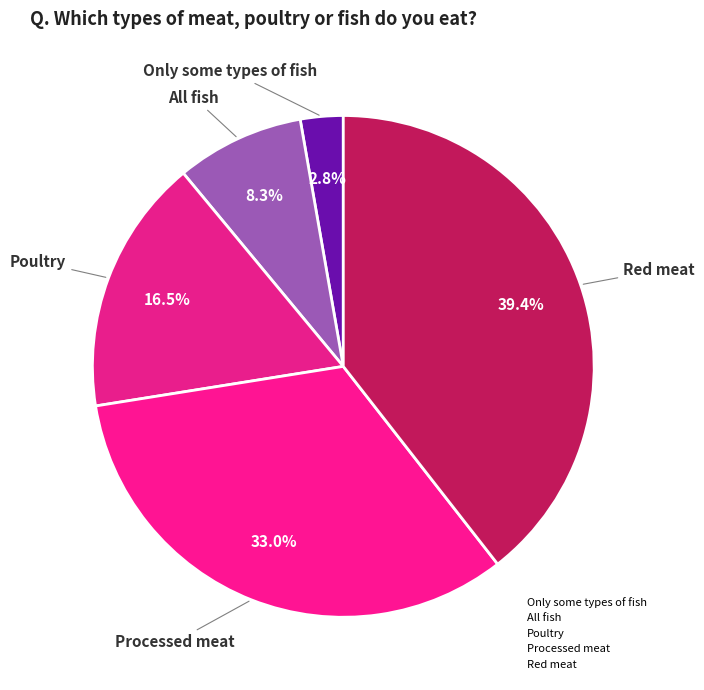

True or false: Poultry accounts for 10% of the total.

False